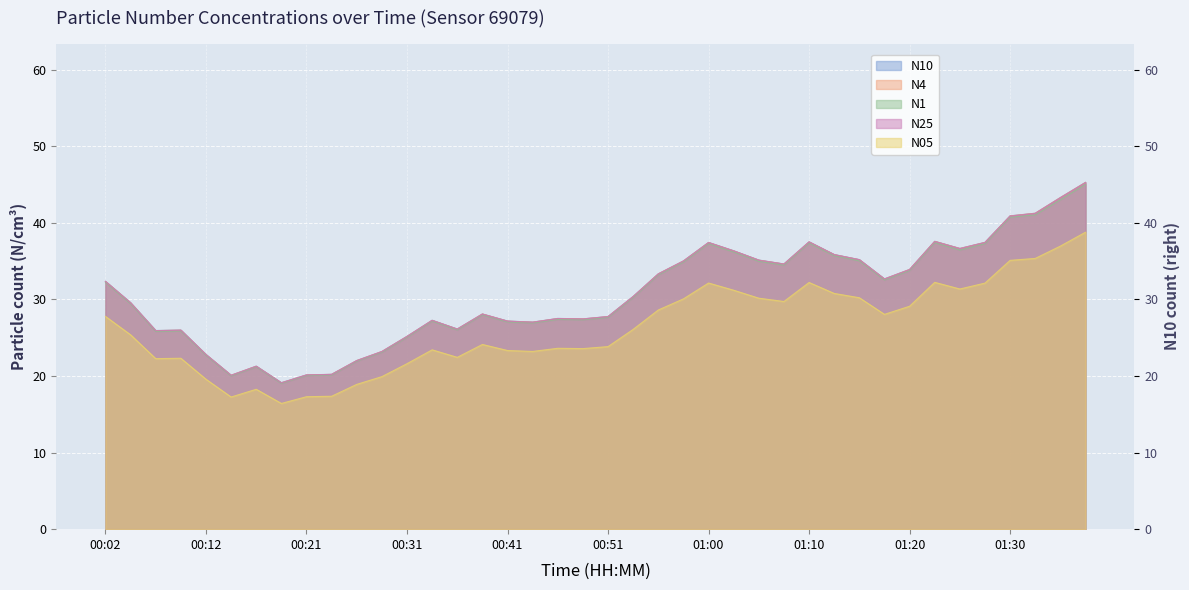

How many data points in N25 are above 30?

20